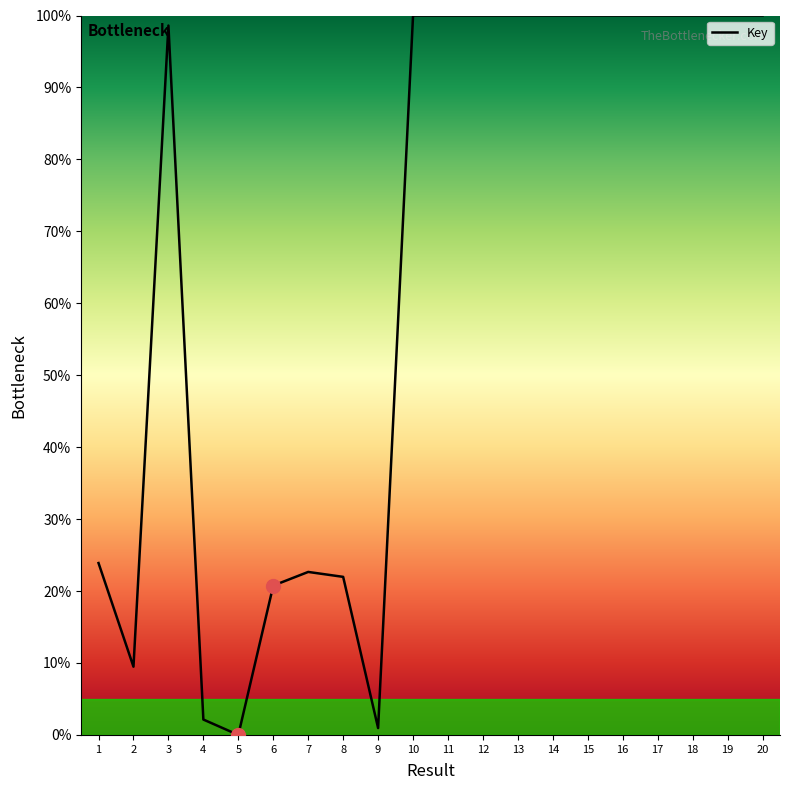

True or false: the data has more than 2 interior local peaks.

True